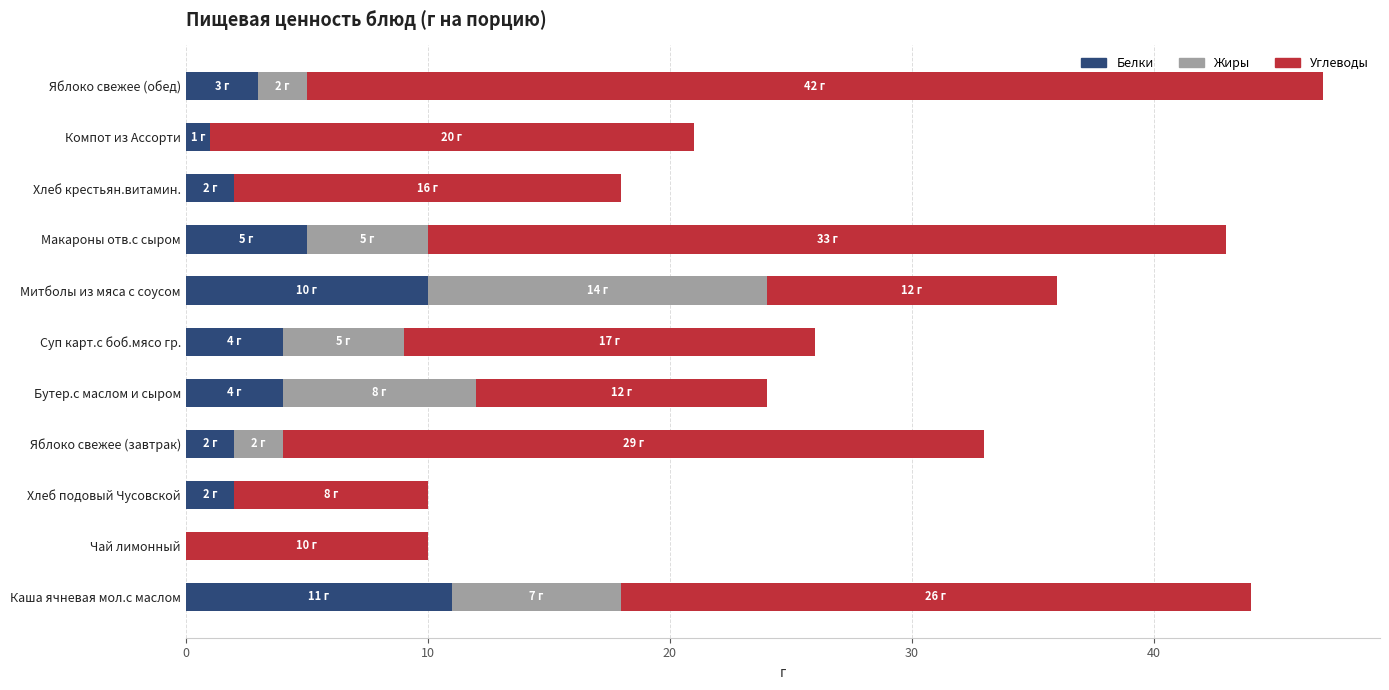

What is the highest value of the Белки series?

11